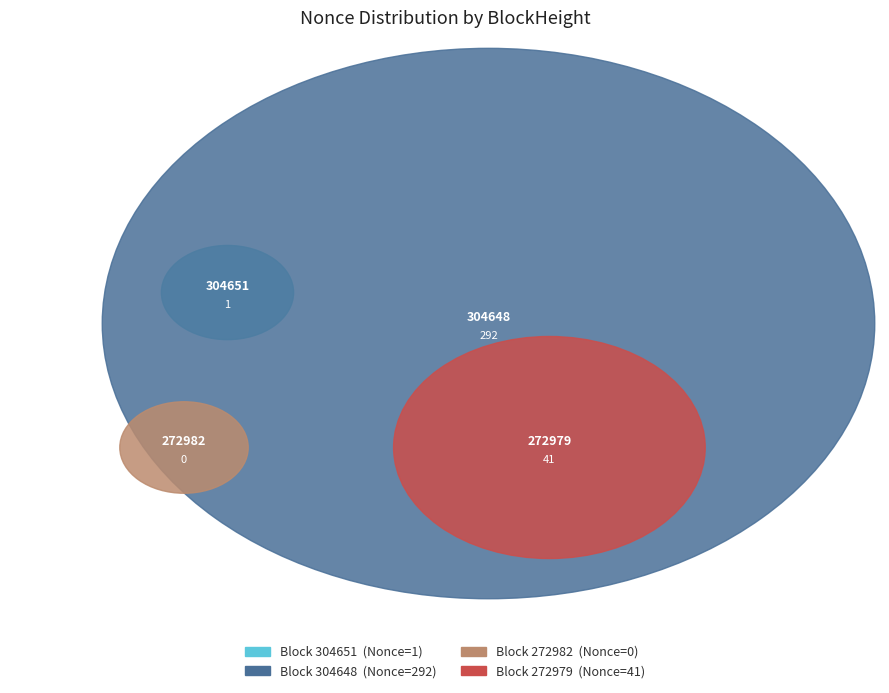

Rank the categories by value from highest to lowest.

304648, 272979, 304651, 272982